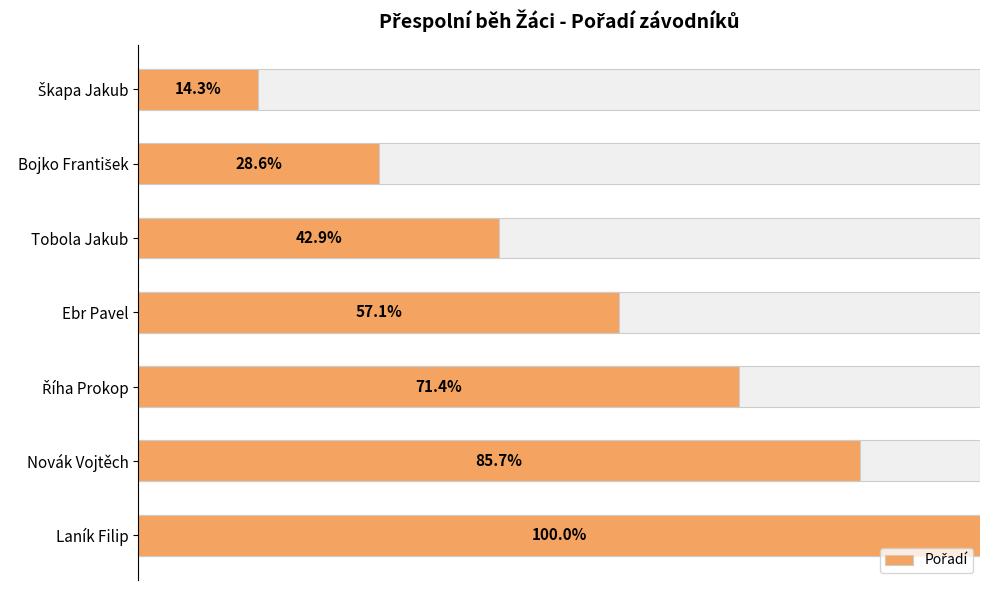

How many bars are there in total?

7